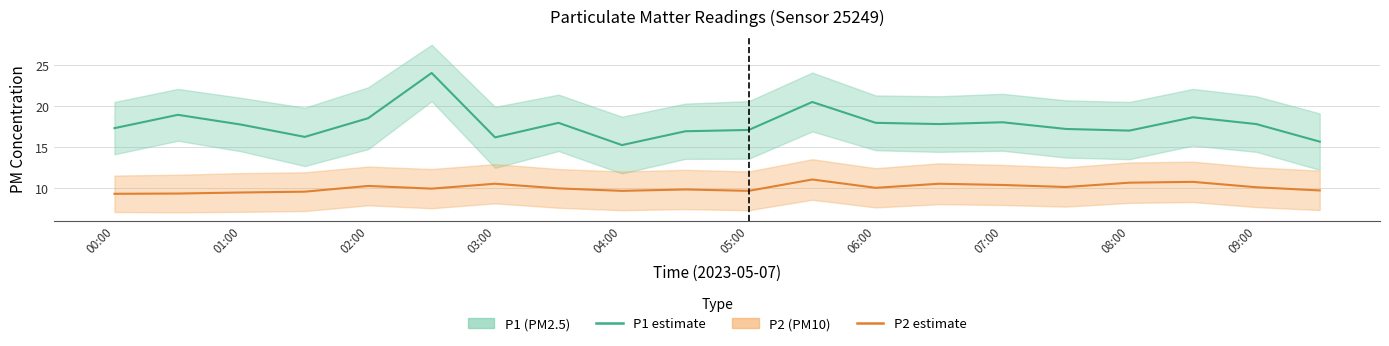

Which series has the largest range (max minus min)?

P1 (PM2.5 estimate)